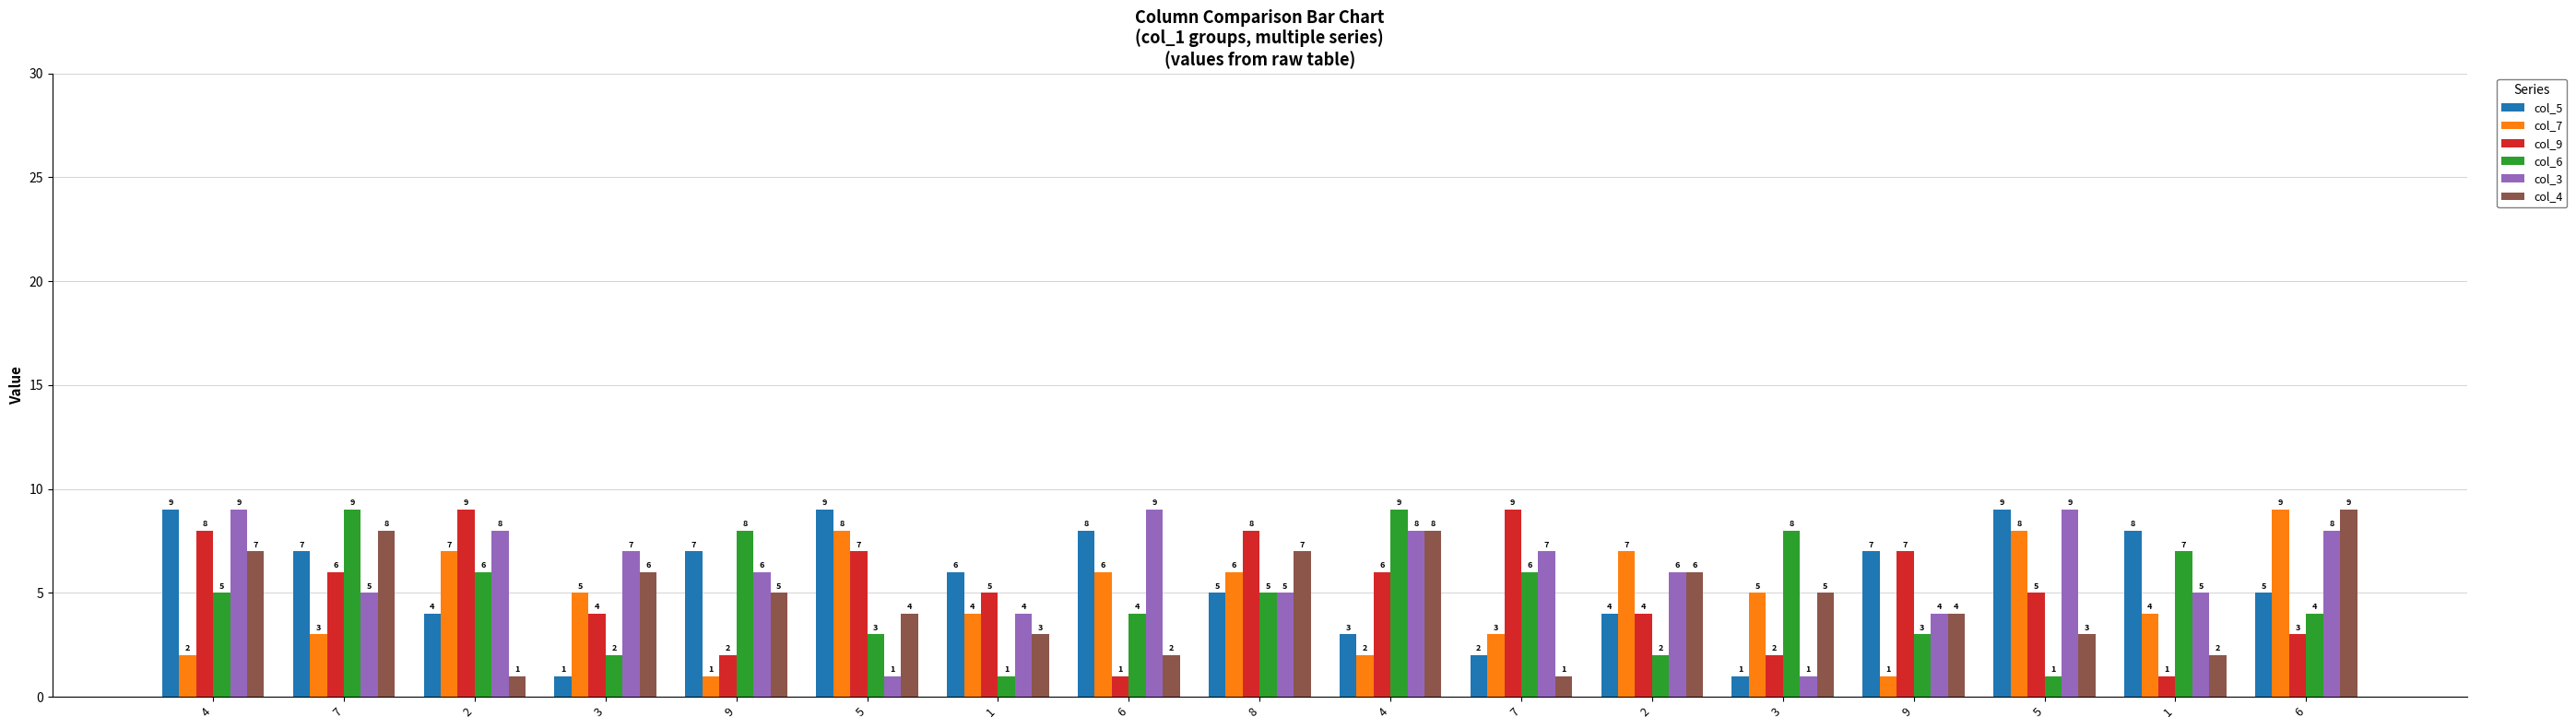

Which series has the largest range (max minus min)?

col_5